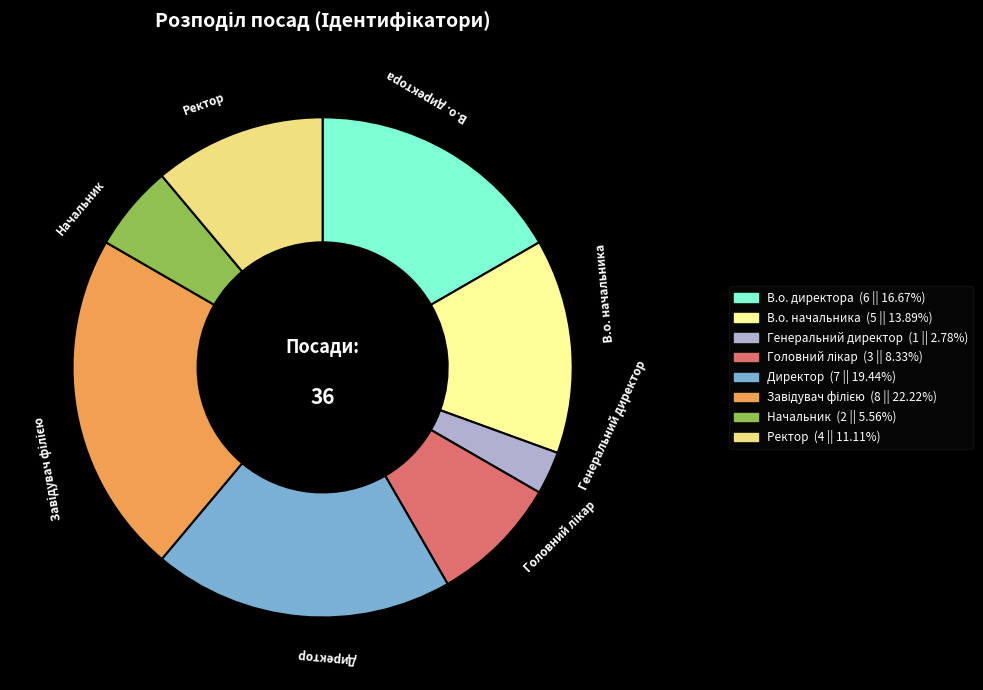

Is there a majority slice in this chart?

No